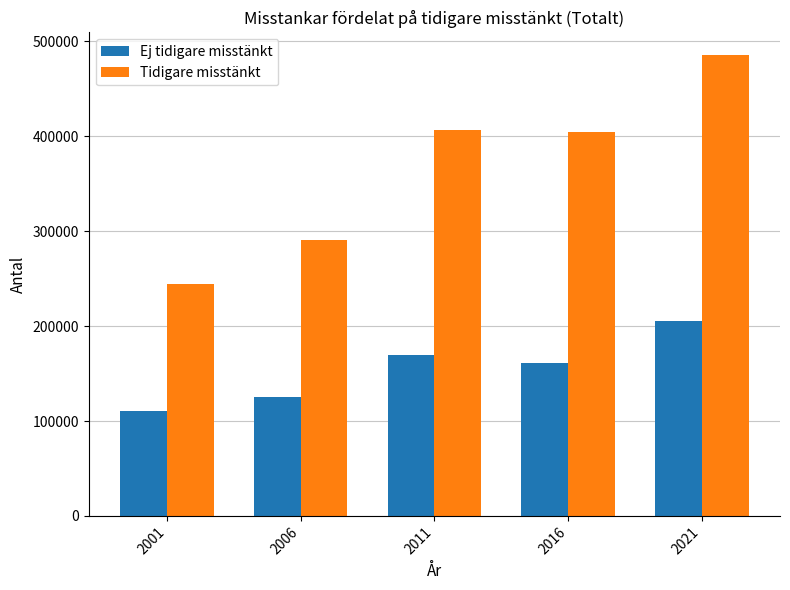

Where is Ej tidigare misstänkt nearest to the value 158295?

2016